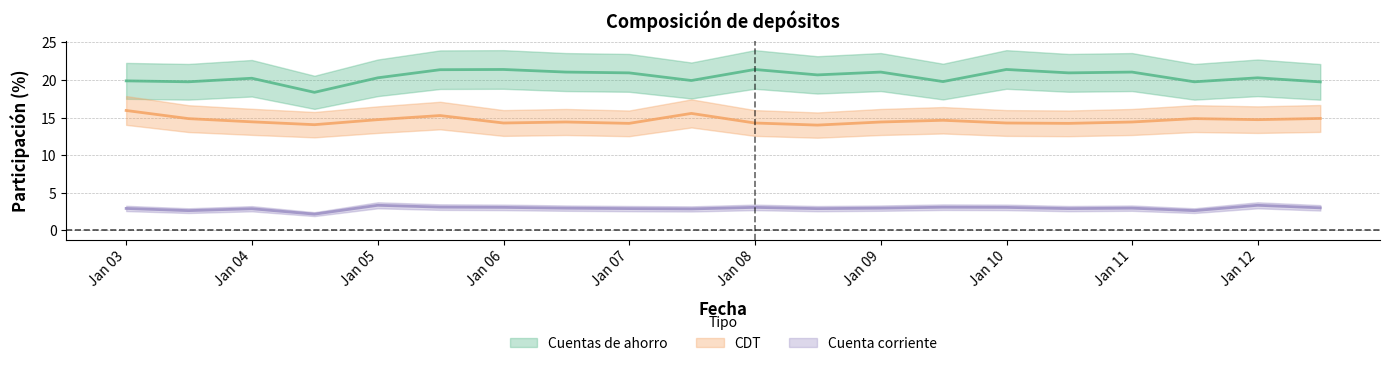

Reading left to right, what are all the values shown in this chart?

Cuentas de ahorro: 19.9	19.8	20.2	18.4	20.3	21.4	21.4	21.1	20.9	19.9	21.4	20.7	21.1	19.8	21.4	20.9	21.1	19.8	20.3	19.8
CDT: 15.9	14.9	14.4	14.1	14.7	15.3	14.3	14.4	14.2	15.6	14.3	14.0	14.4	14.6	14.3	14.2	14.4	14.9	14.7	14.9
Cuenta corriente: 2.9	2.6	2.9	2.2	3.4	3.1	3.1	3.0	2.9	2.9	3.1	2.9	3.0	3.1	3.1	2.9	3.0	2.6	3.4	3.0